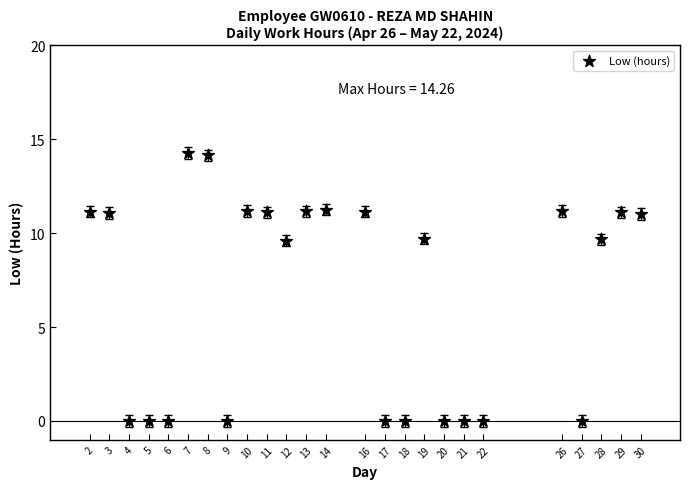

What is the range of Y values (max minus min)?

14.3